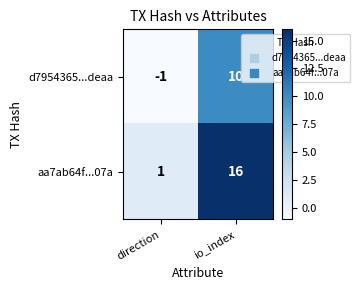

What is the sum of the d7954365...deaa values at io_index and direction?

9